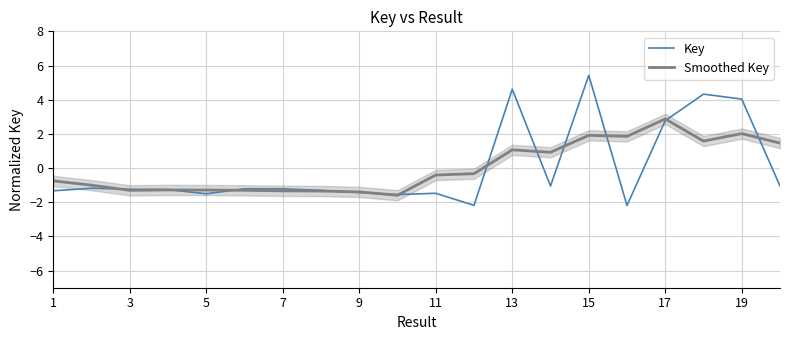

At how many categories does at least one series exceed 2?

5